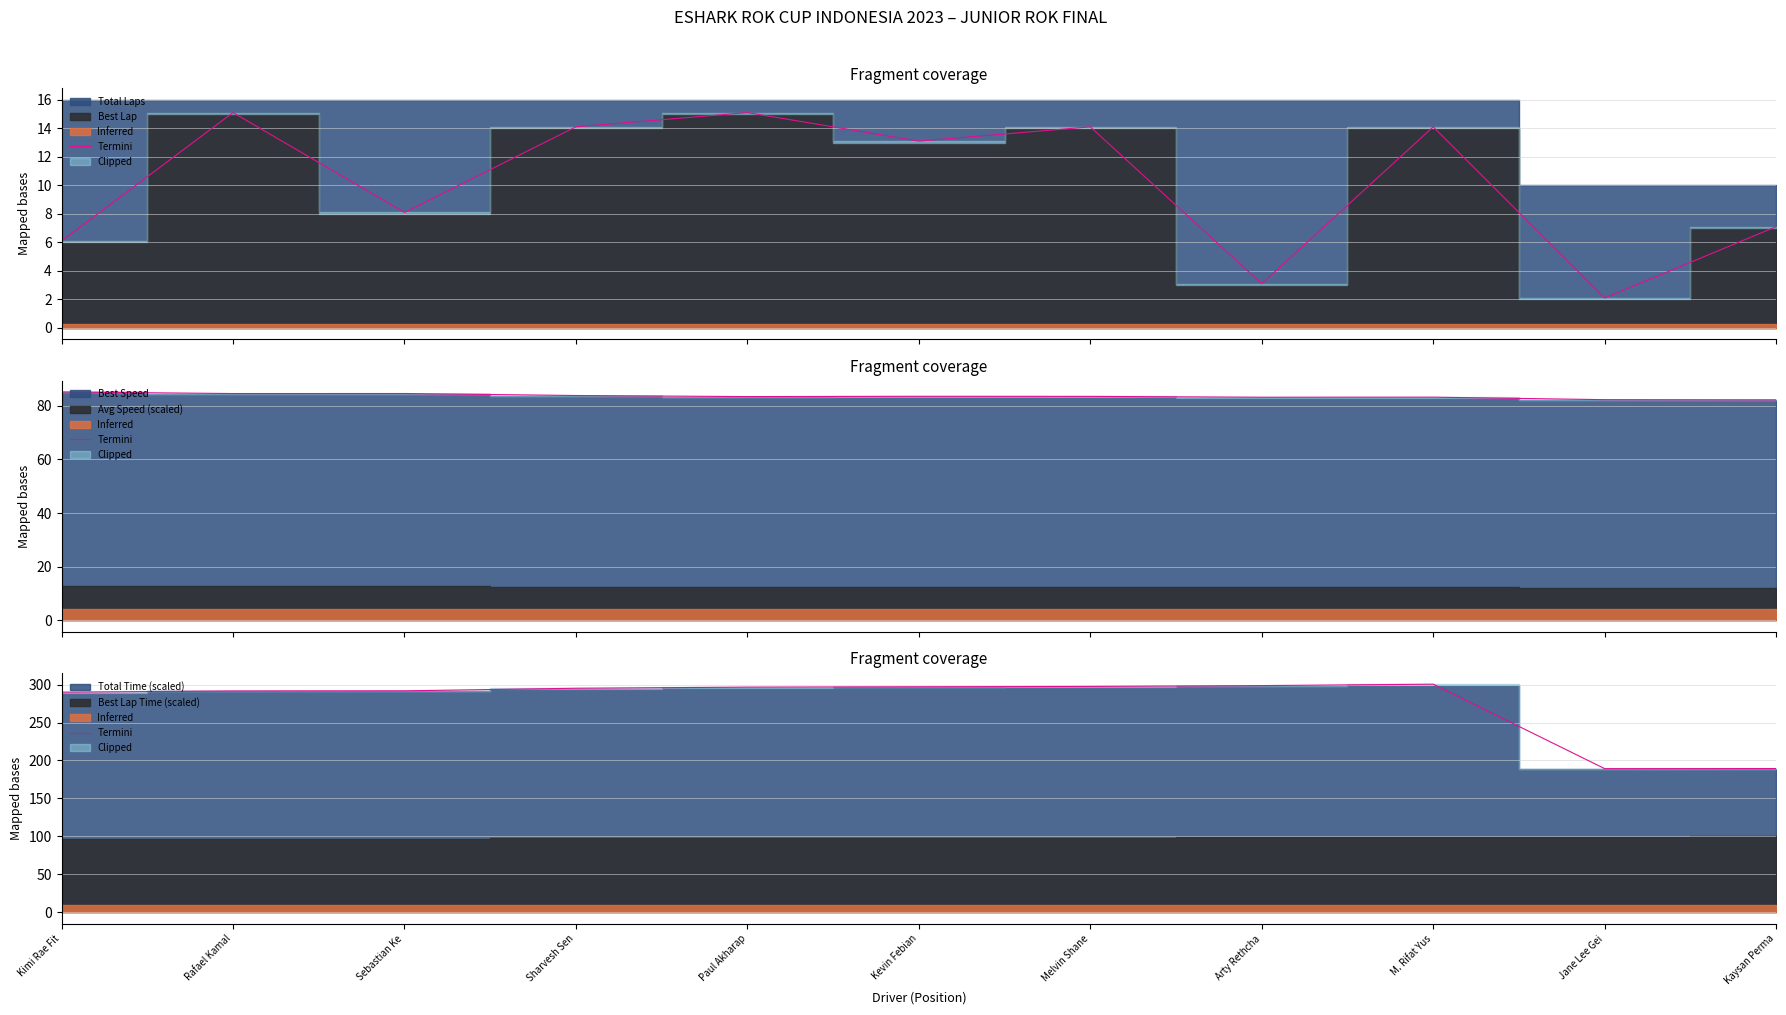

How many categories are shown in the chart?

11